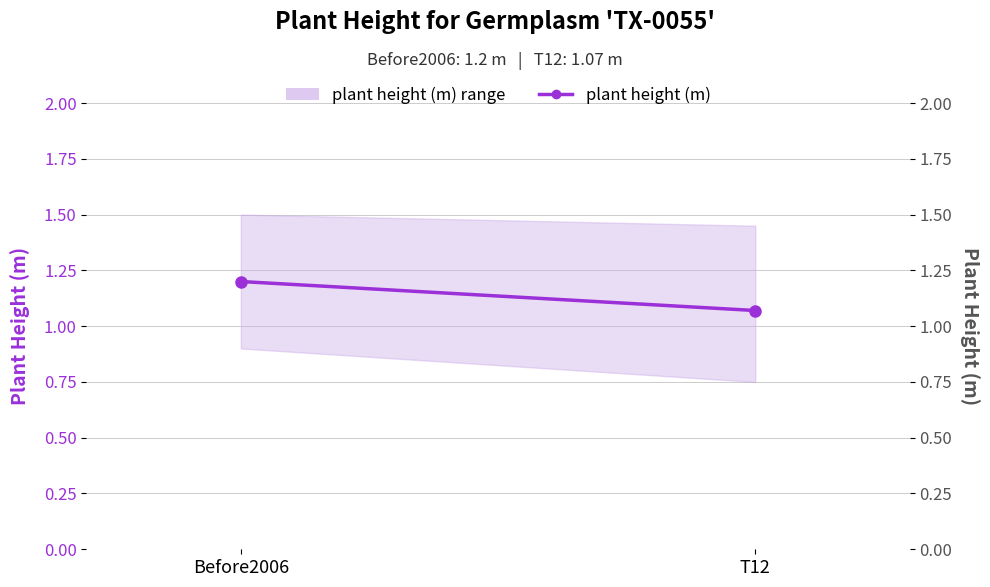

What value does the data have at Before2006?

1.2